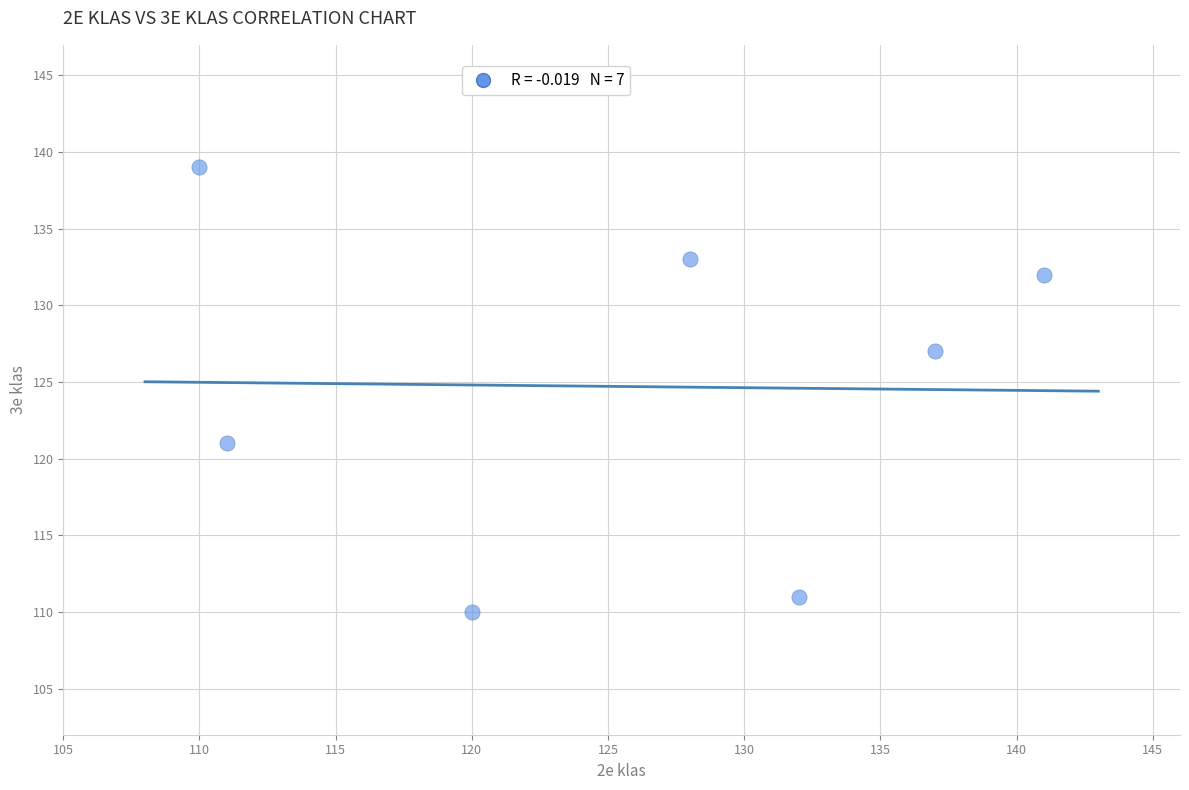

What is the average X value?

126